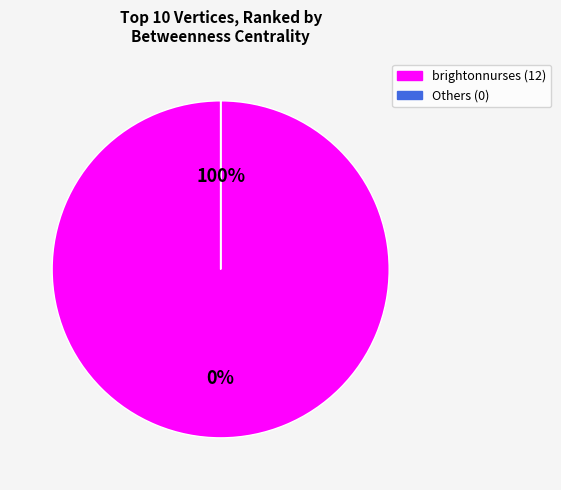

True or false: tonyr2011 accounts for 11% of the total.

False